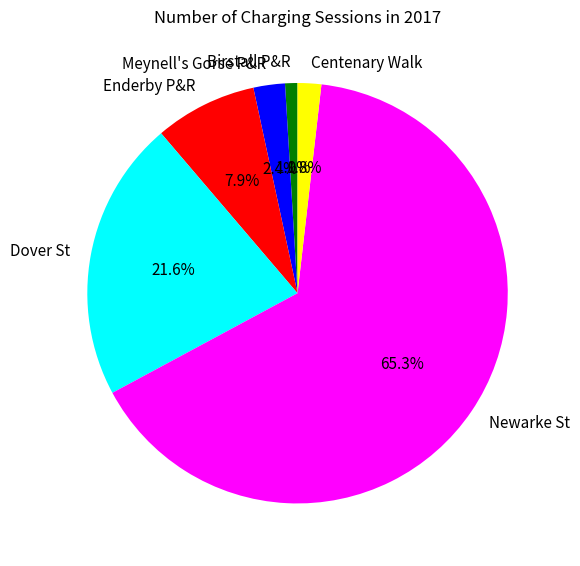

To the nearest percent, what percentage of the pie is Centenary Walk?

2%